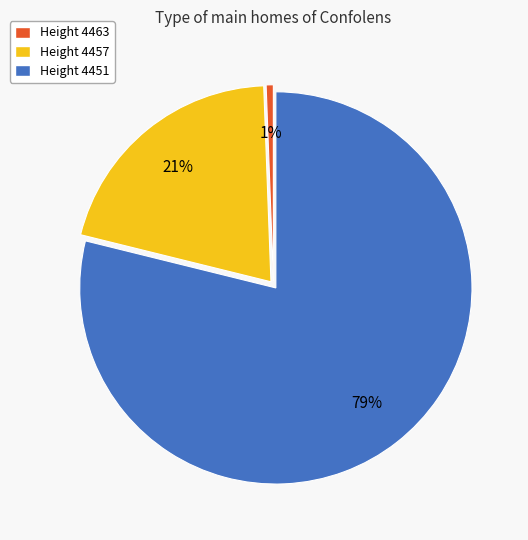

Do Height 4451 and Height 4457 together represent more than half of the pie?

Yes